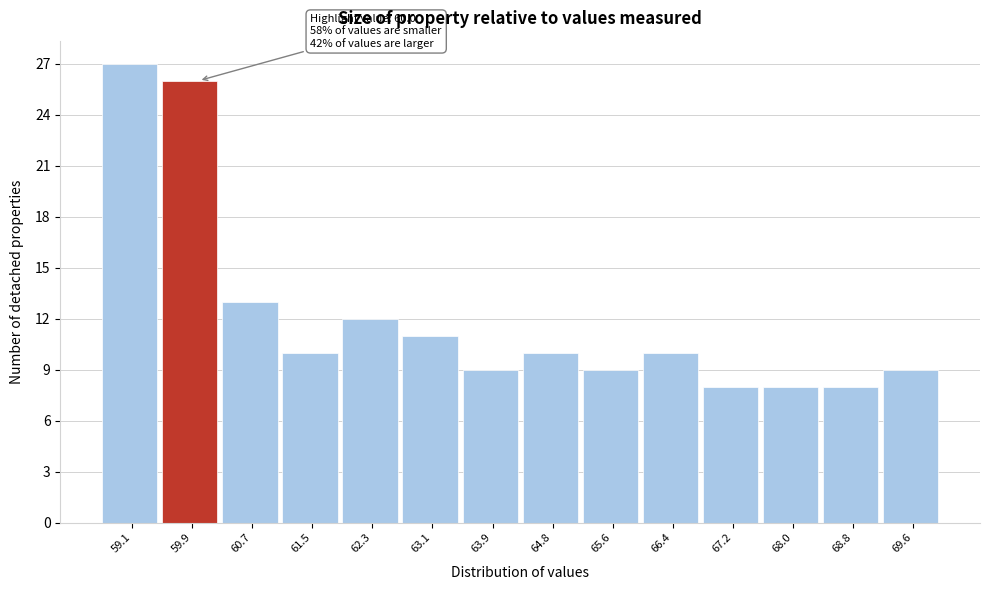

Which range on the x-axis has the tallest bar?

58.7 to 59.5